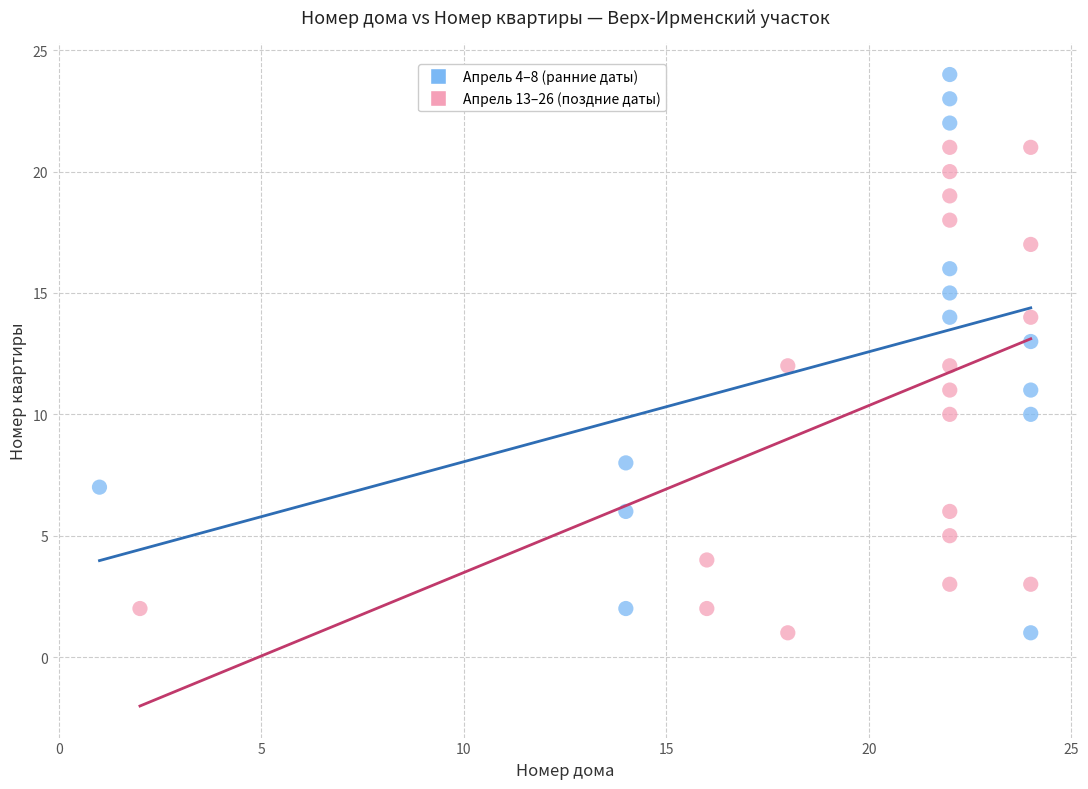

Which series has the widest spread of Y values?

Апрель 4–8 (ранние даты)